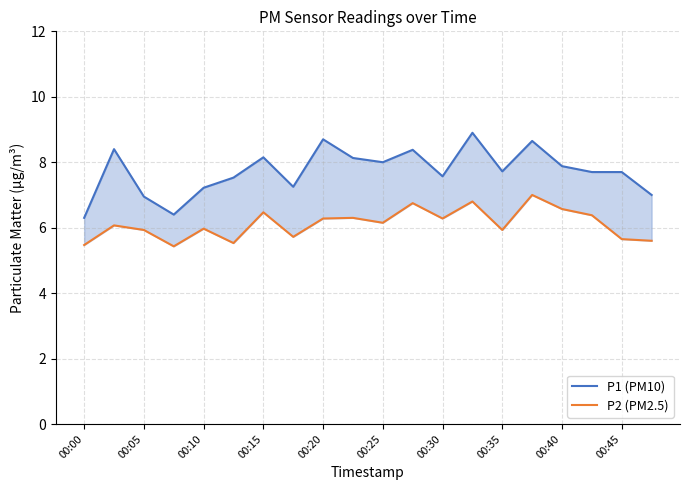

What is the difference between the maximum and minimum values in the P1 (PM10) series?

2.6